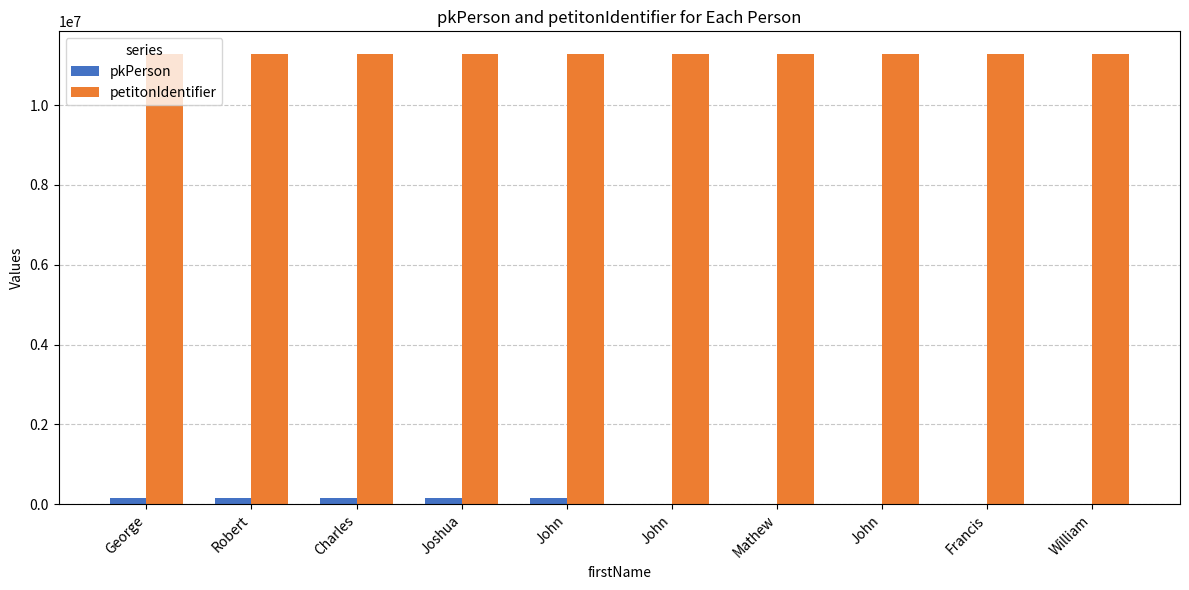

True or false: petitonIdentifier has a value of 7035556 at George.

False